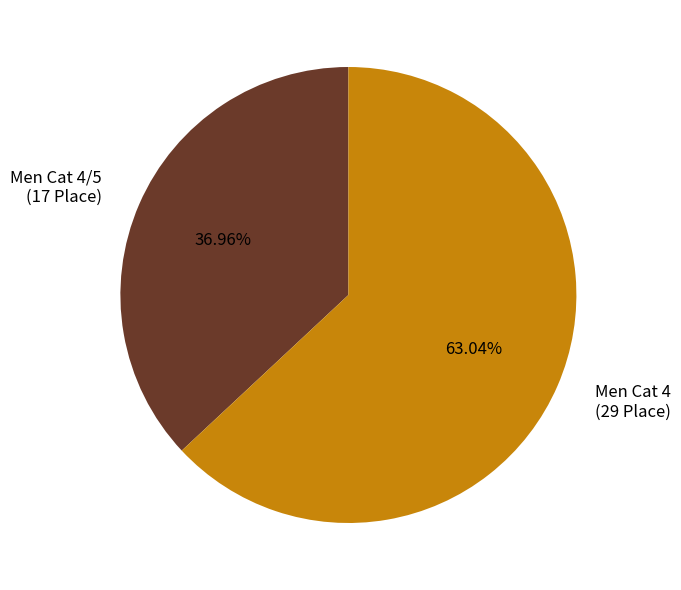

Combined, do Men Cat 4 (29 Place) and Men Cat 4/5 (17 Place) account for over 50%?

Yes